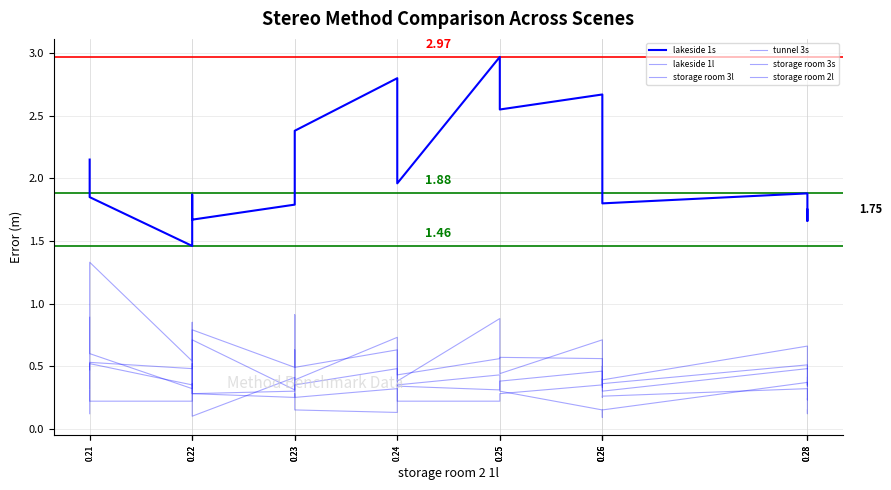

Read the storage room 3l value at 0.23.

0.3